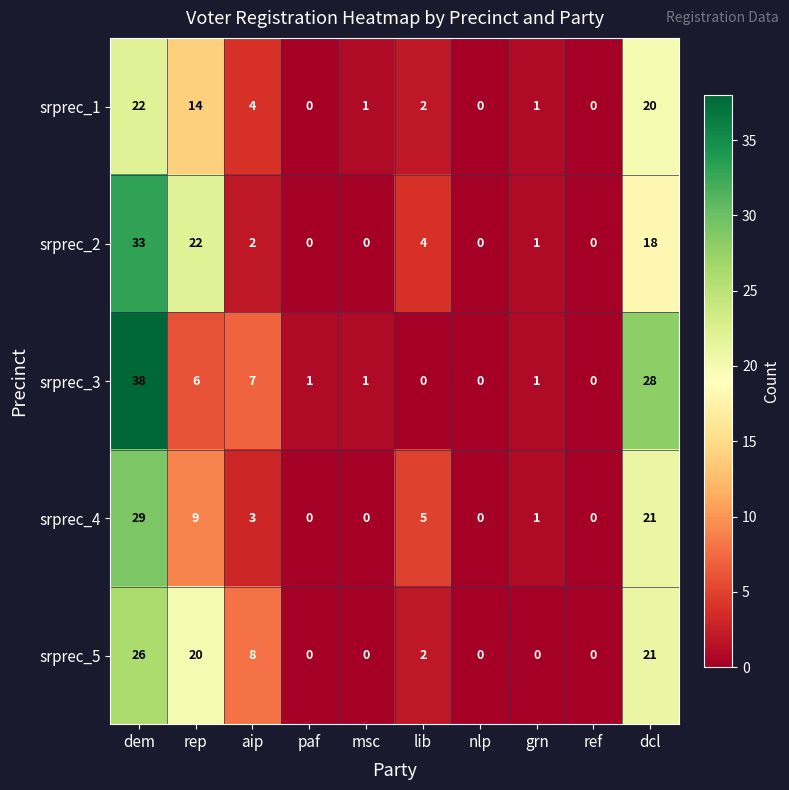

The value of srprec_2 at nlp is 17. True or false?

False